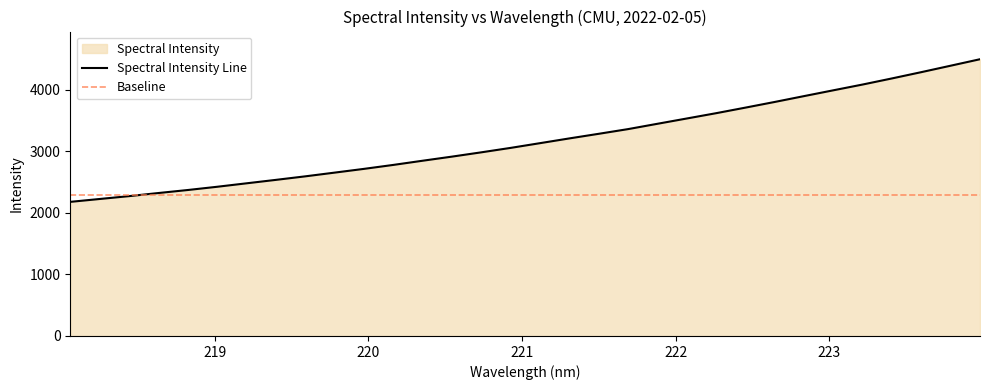

List the labels in order of value, smallest first.

218.0596, 218.2508, 218.442, 218.6332, 218.8244, 219.0156, 219.2067, 219.3979, 219.589, 219.7801, 219.9712, 220.1623, 220.3533, 220.5444, 220.7354, 220.9264, 221.1174, 221.3083, 221.4993, 221.6902, 221.8812, 222.0721, 222.263, 222.4538, 222.6447, 222.8355, 223.0264, 223.2172, 223.408, 223.5987, 223.7895, 223.9802